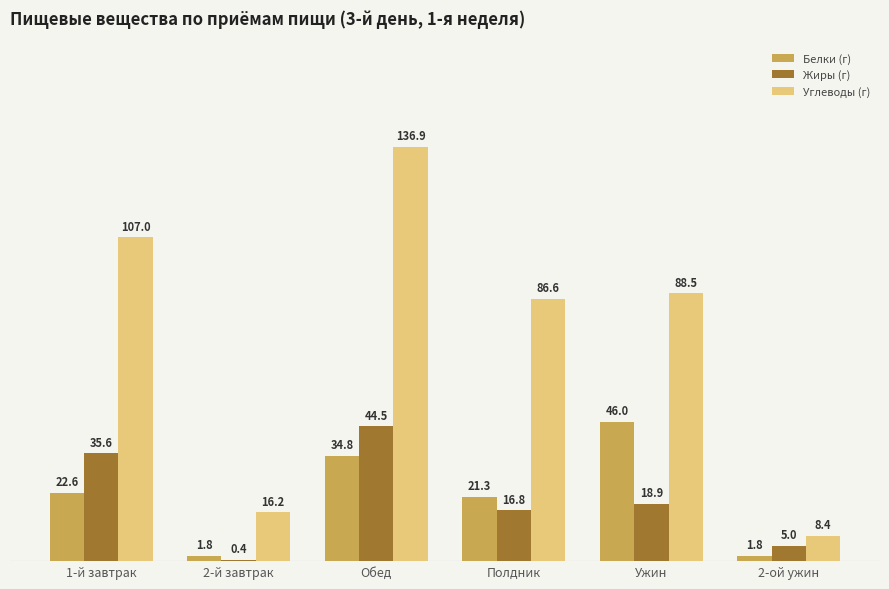

What is the sum of the Углеводы (г) values at 2-ой ужин and 2-й завтрак?

24.6